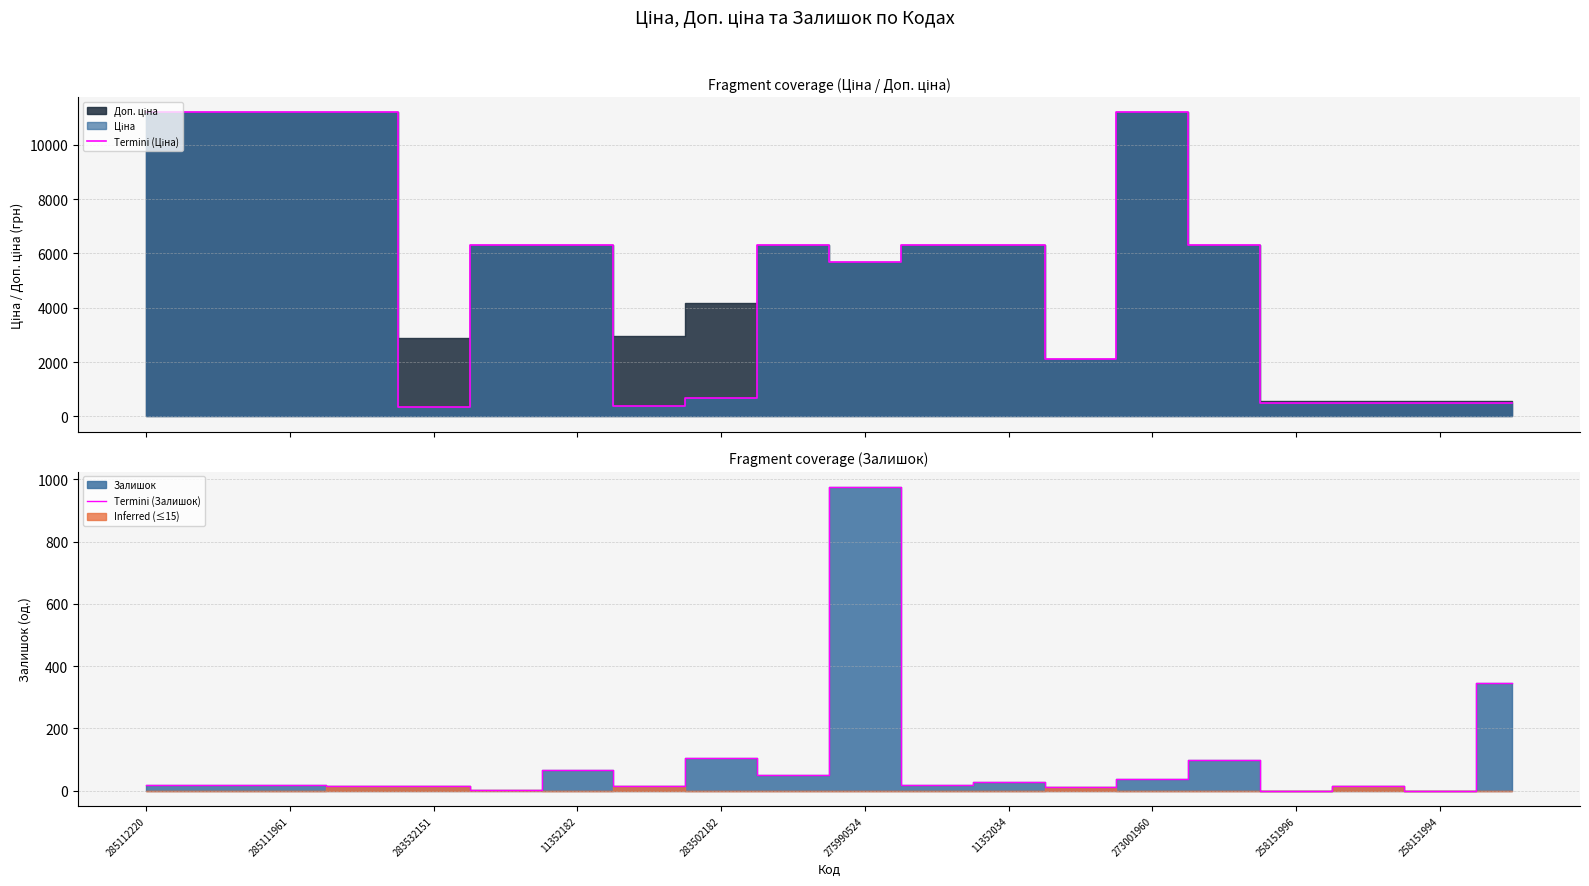

Is it true that Termini (Залишок) equals 976 at 275990524?

True